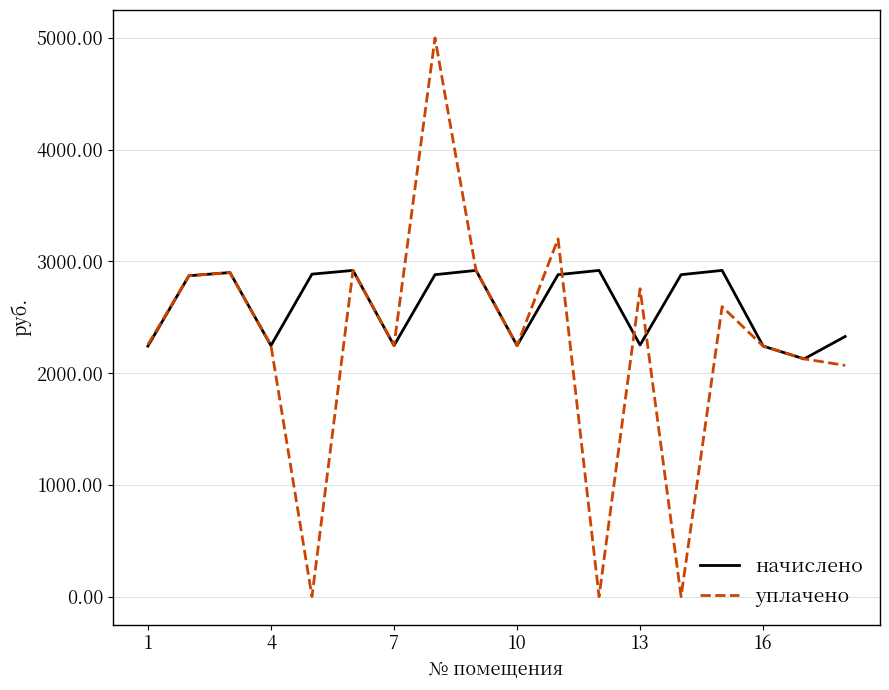

Which series has the largest range (max minus min)?

уплачено